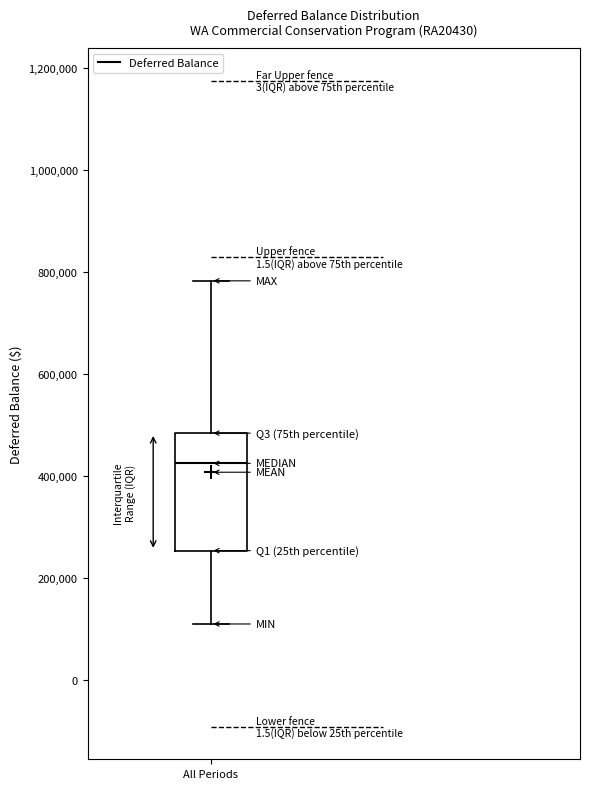

Transcribe this box plot: give where the median line is, the range the box spans, and where the two whiskers end, as read against the y-axis. The values are not printed on the chart, so give them approximately, as read against the axis.

median 420000, box 260000 to 480000, whiskers 100000 to 780000